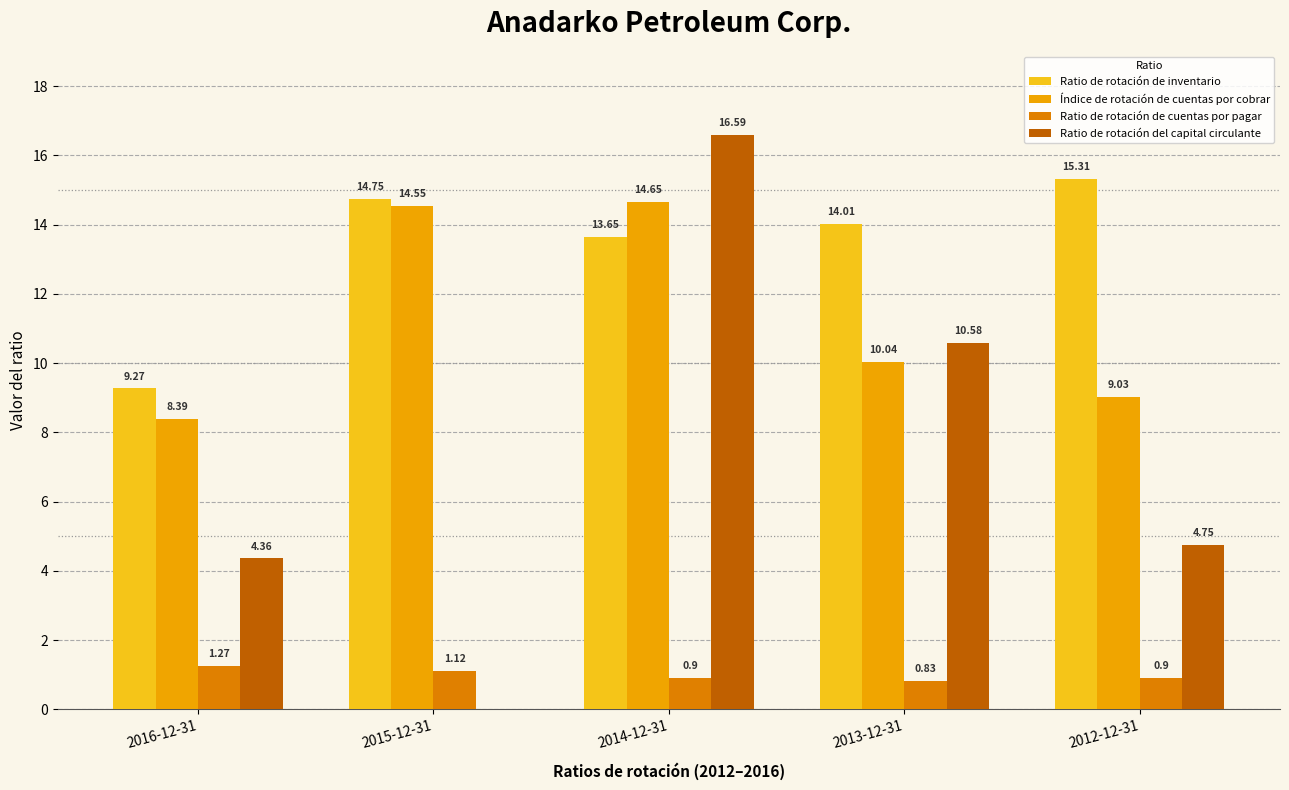

How many values in the Índice de rotación de cuentas por cobrar series exceed 10?

3